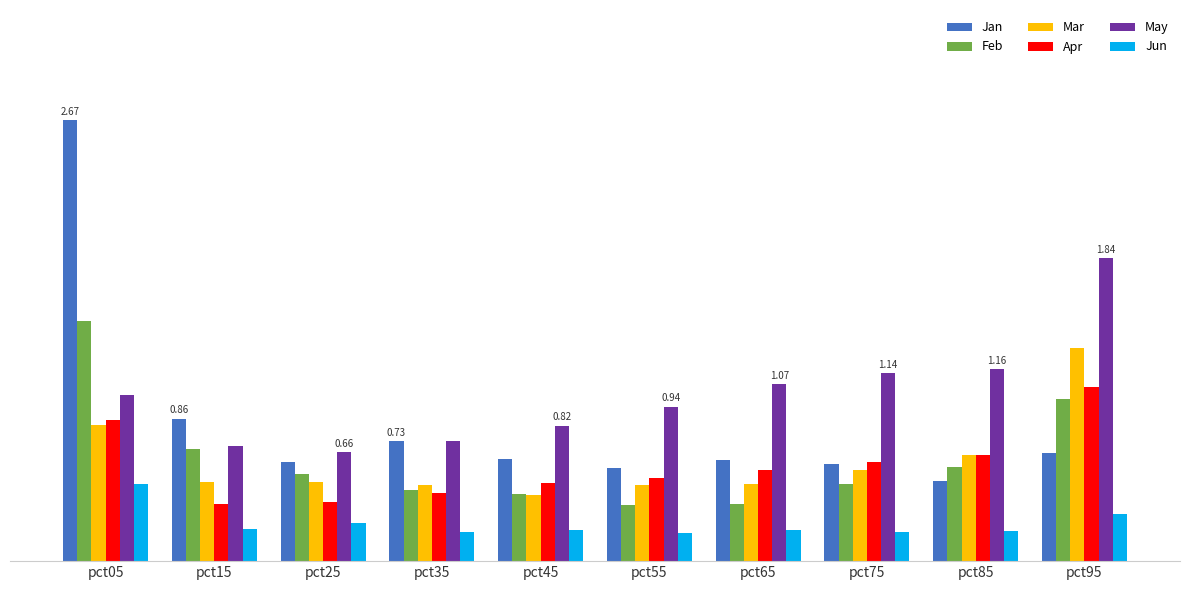

At which label is Apr closest to 0?

pct15